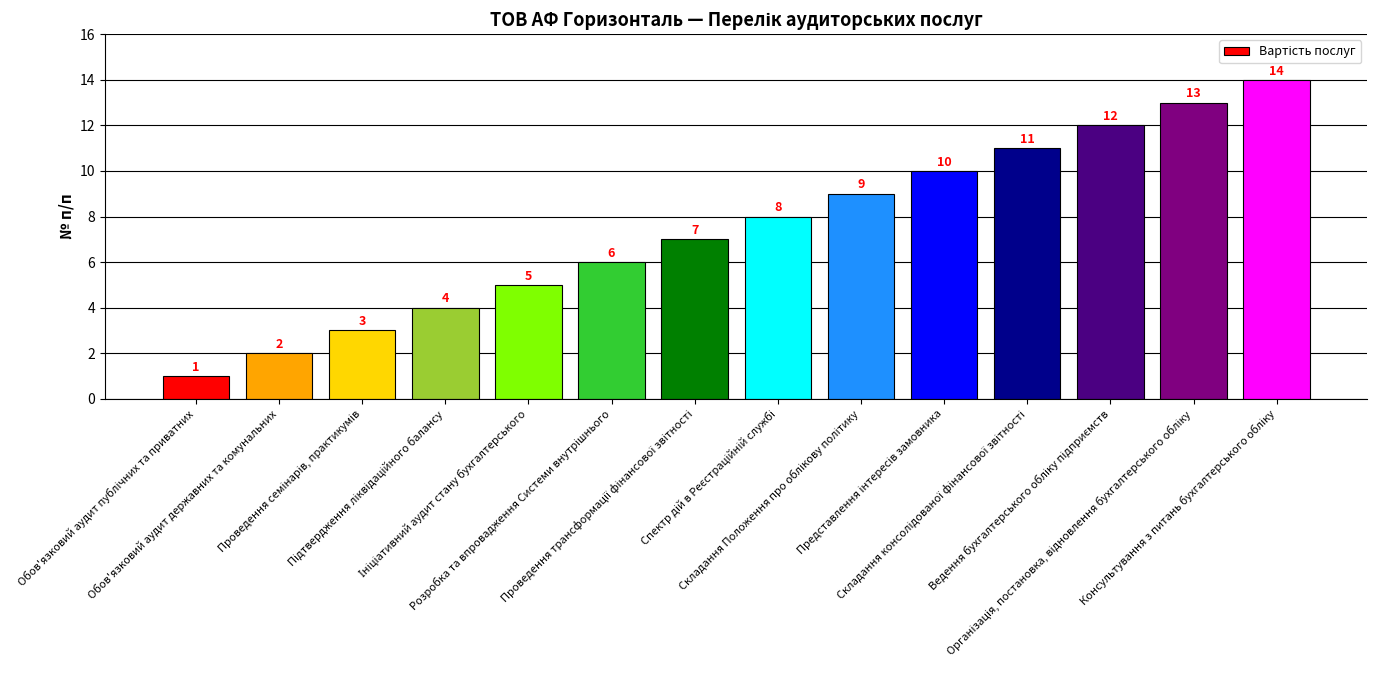

How many values are below 8?

7